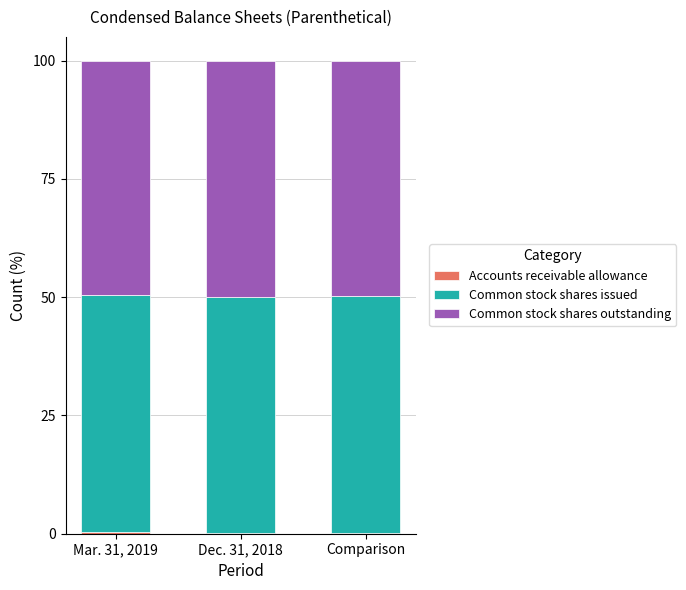

What position from the right is Comparison?

1